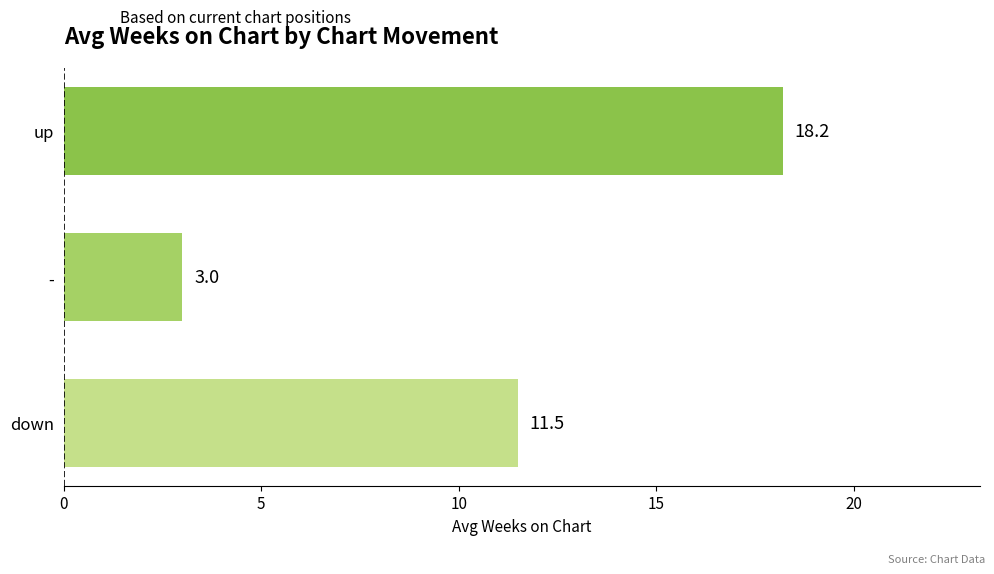

List the labels in order of value, largest first.

up, down, -